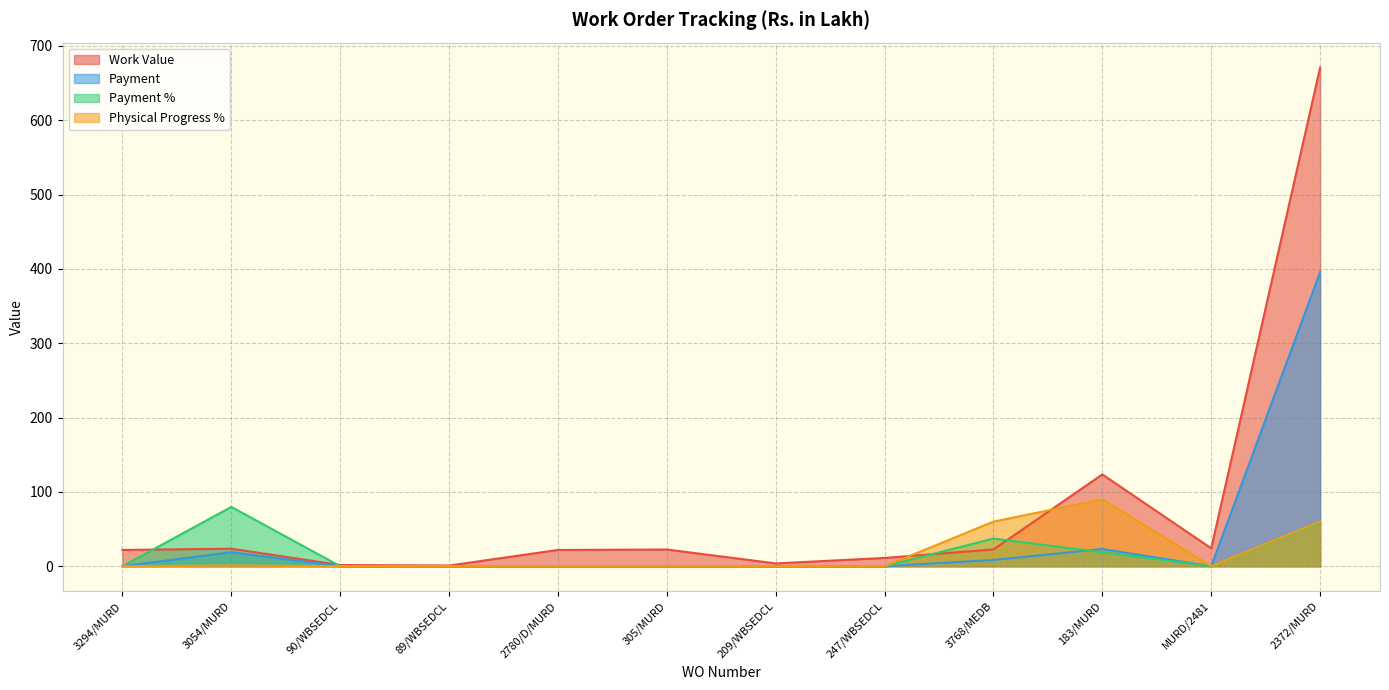

Which series has the largest total across all categories?

Work Value